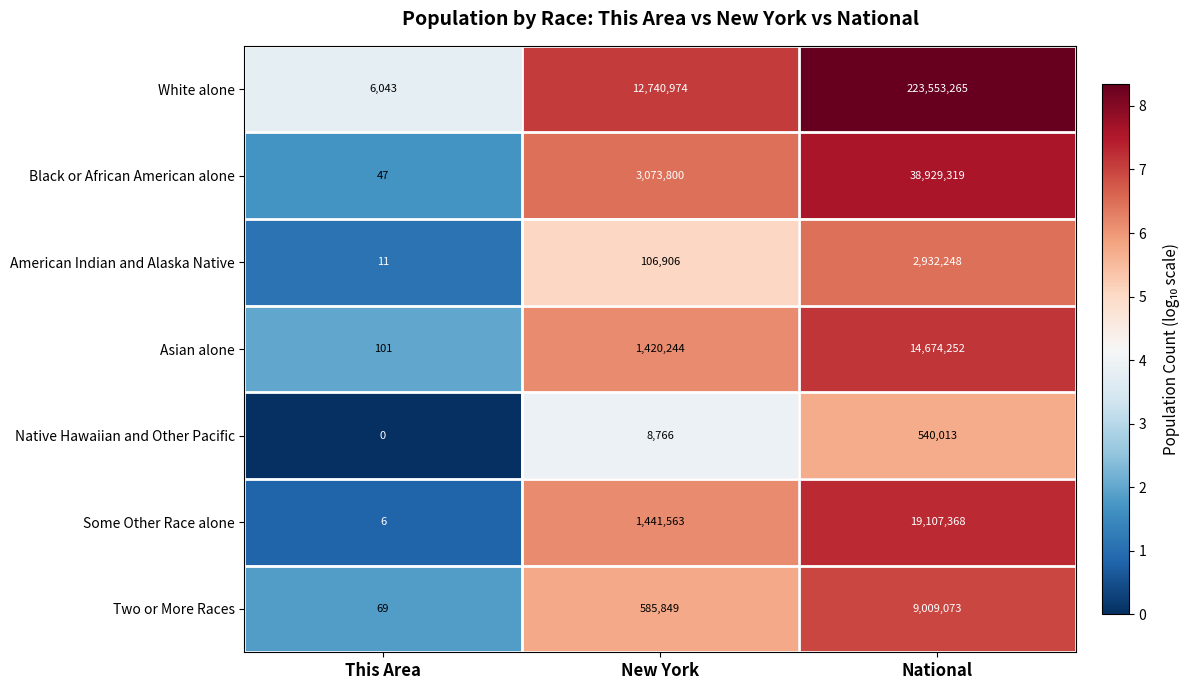

Reading left to right, transcribe all the data shown in this chart.

White alone: 6043	12740974	223553265
Black or African American alone: 47	3073800	38929319
American Indian and Alaska Native: 11	106906	2932248
Asian alone: 101	1420244	14674252
Native Hawaiian and Other Pacific: 0	8766	540013
Some Other Race alone: 6	1441563	19107368
Two or More Races: 69	585849	9009073